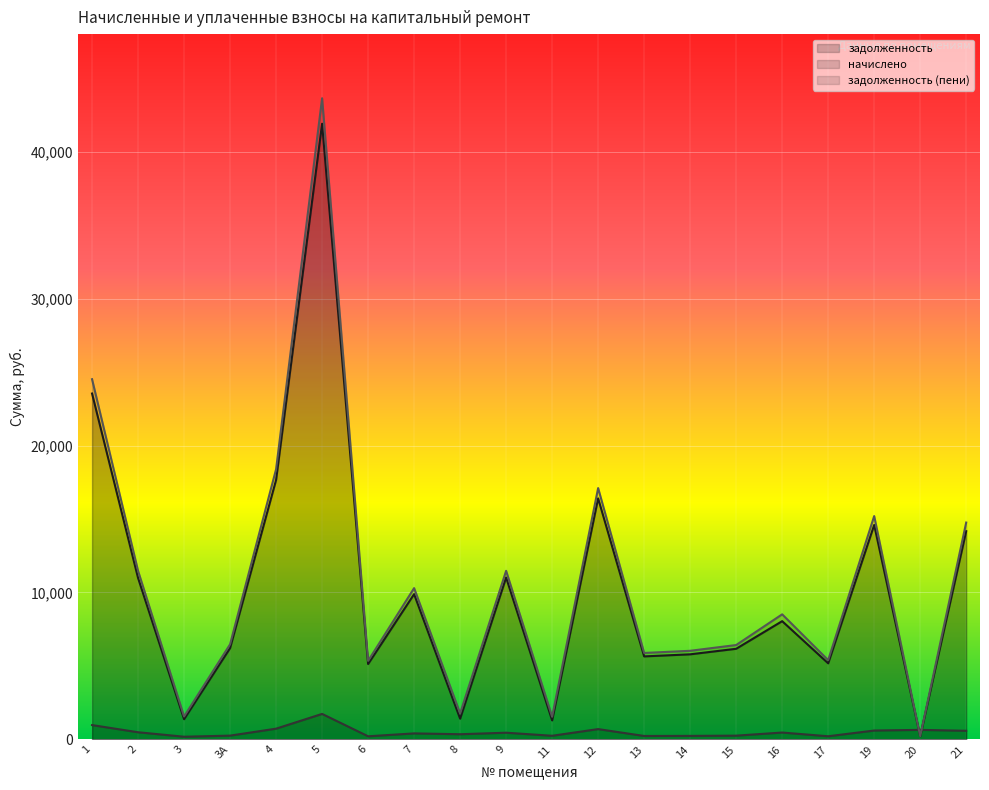

In задолженность (пени), how many points are lower than both neighbors (excluding endpoints)?

7